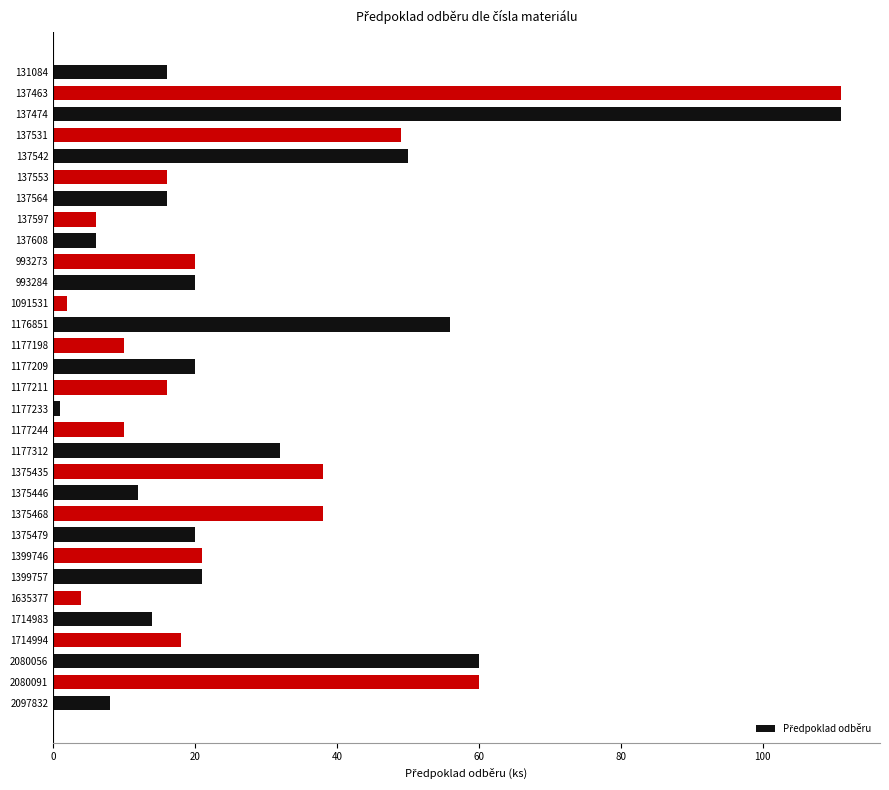

The value at 1375479 is 20. True or false?

True